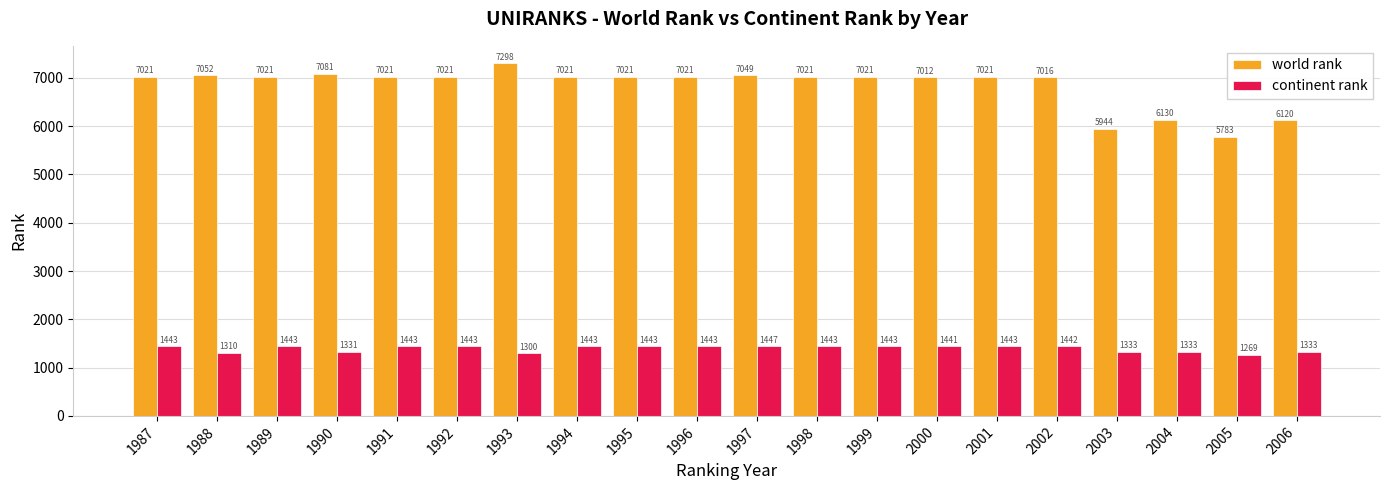

List the series in order of their overall mean, highest first.

world rank, continent rank